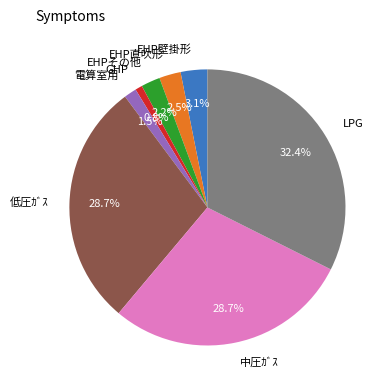

Is 低圧ｶﾞｽ the majority of the pie?

No